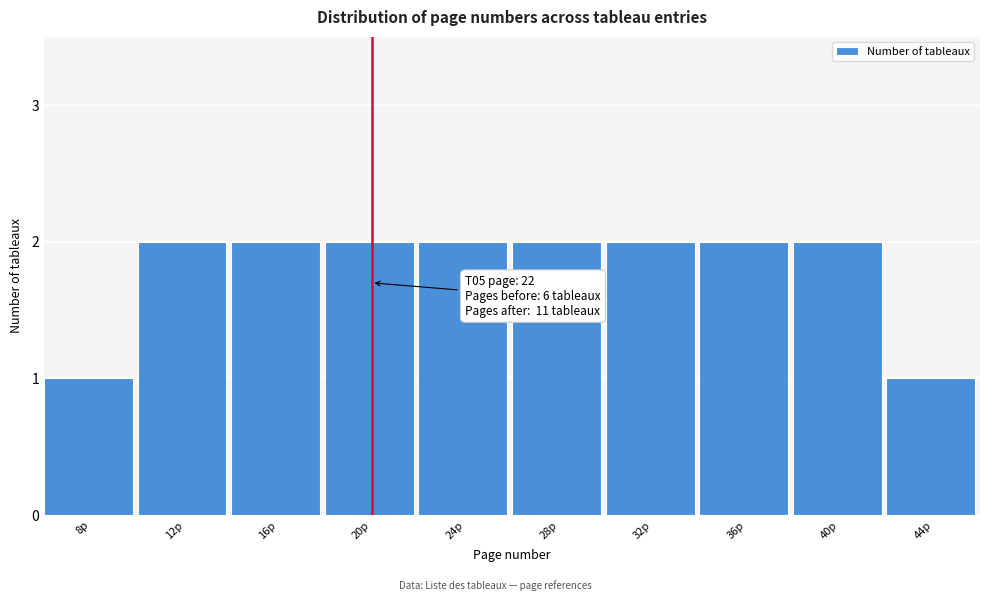

Reading right to left, transcribe all the data shown in this chart.

44p=1	40p=2	36p=2	32p=2	28p=2	24p=2	20p=2	16p=2	12p=2	8p=1